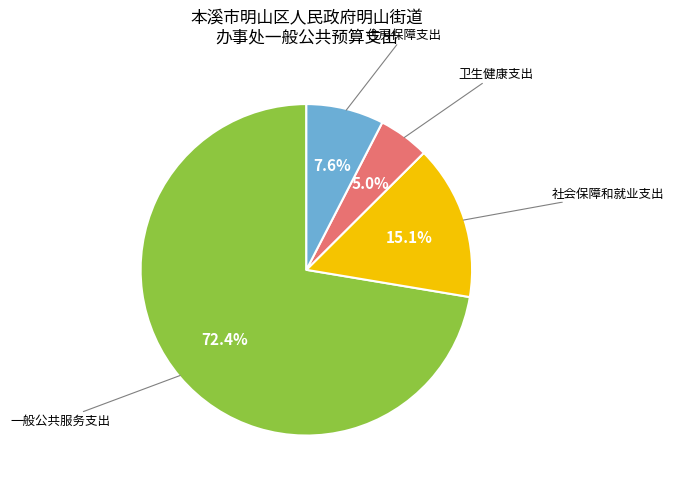

Does any single category account for the majority?

Yes